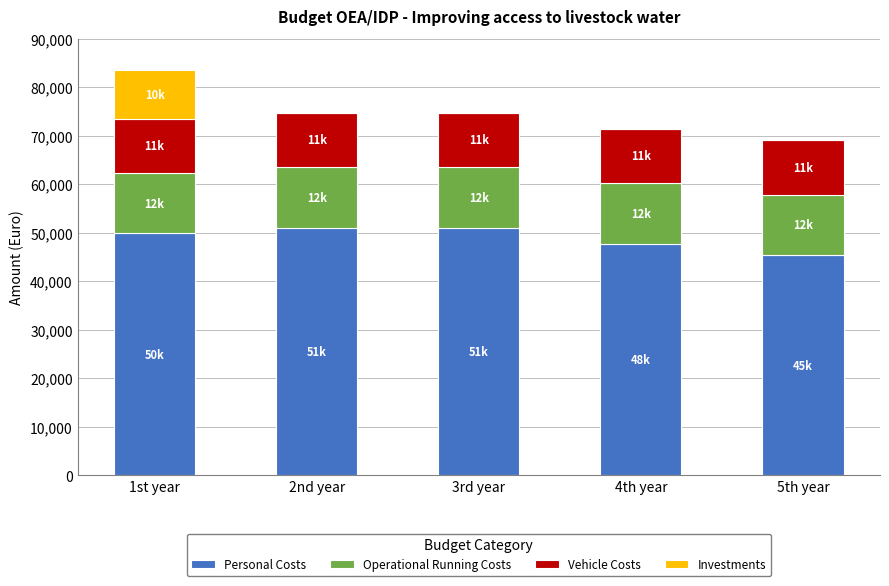

At which category is the sum across all series the highest?

1st year